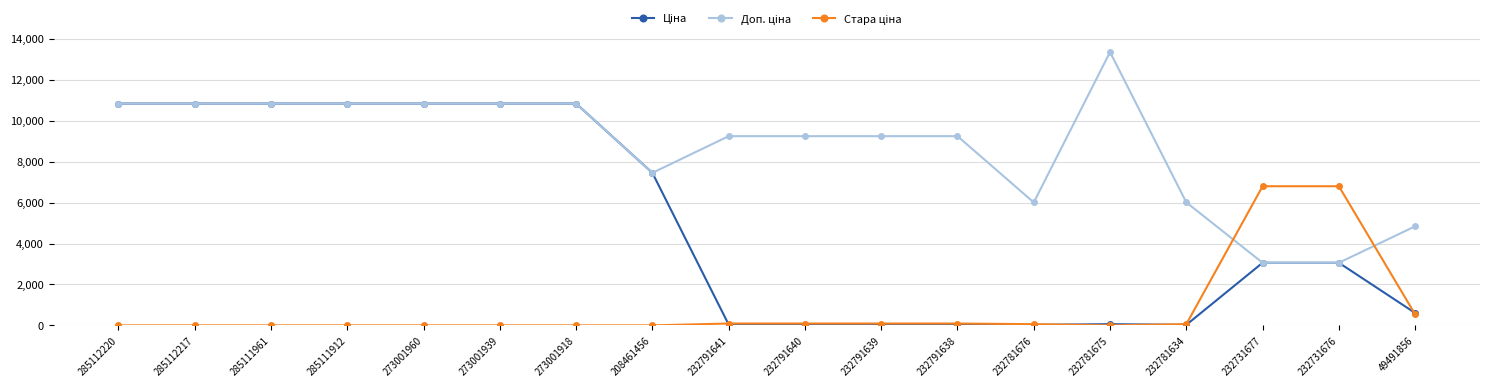

What is the total value across all series at 273001960?

21680.2